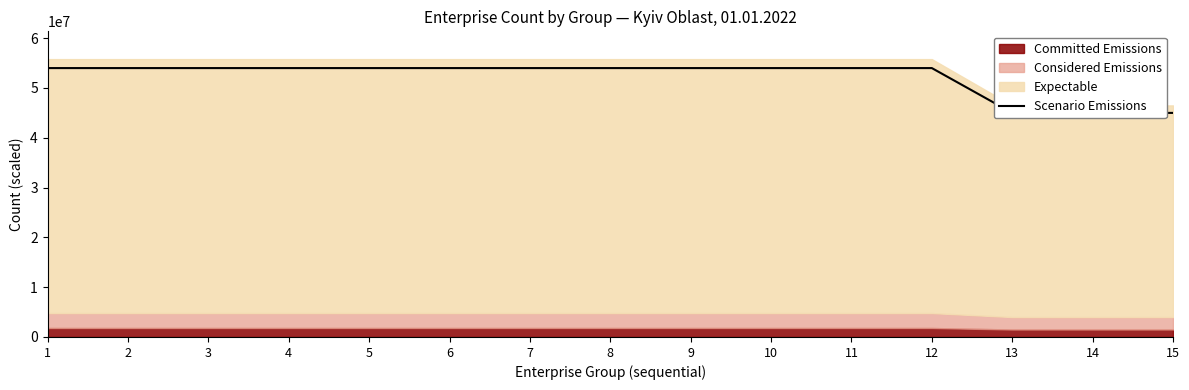

How many lines are shown in the chart?

1